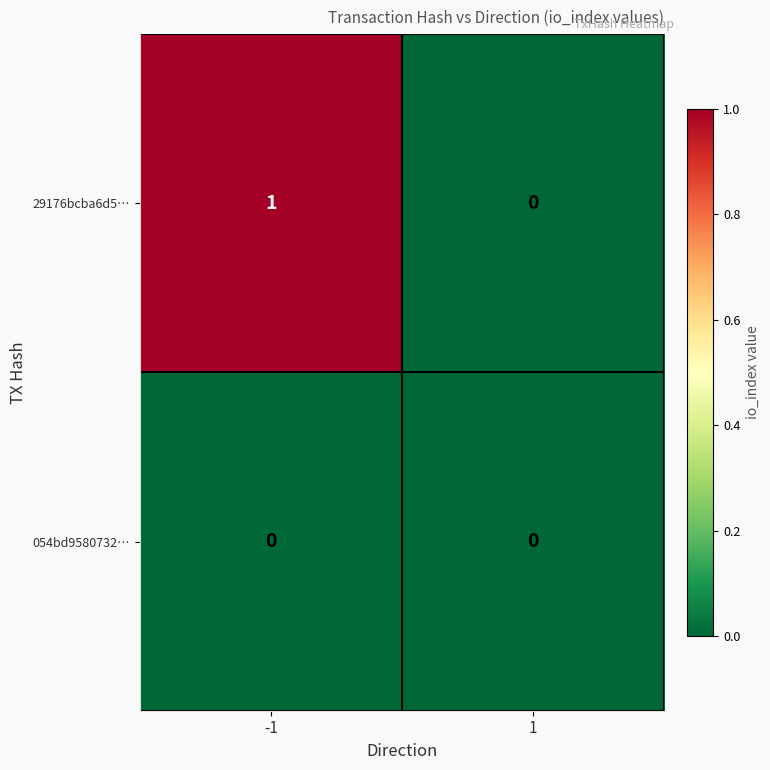

What is the spread (max minus min) of values at -1?

1